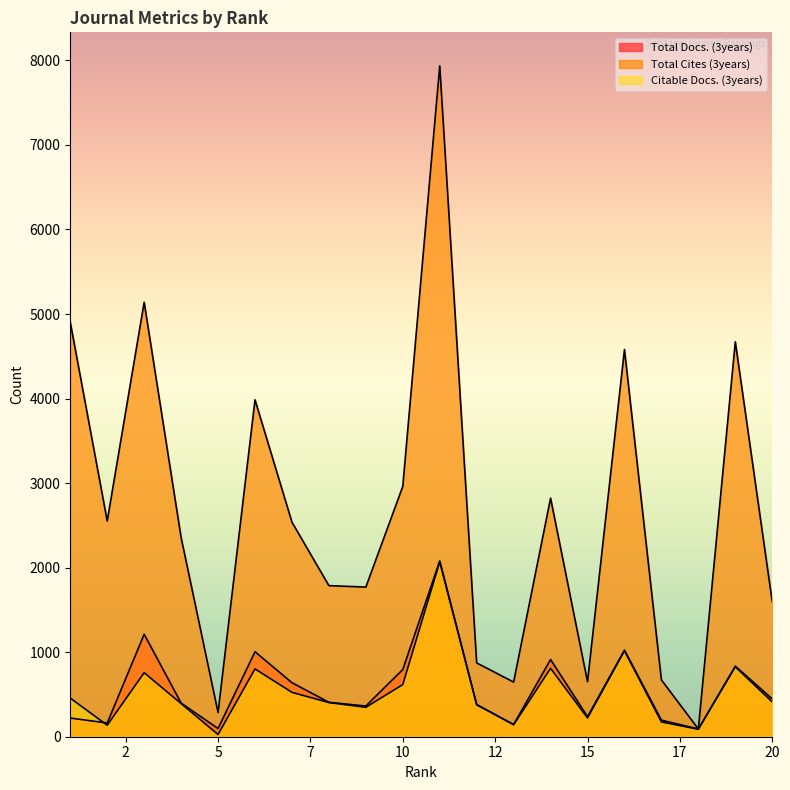

Which has a higher value, 3 or 17?

3